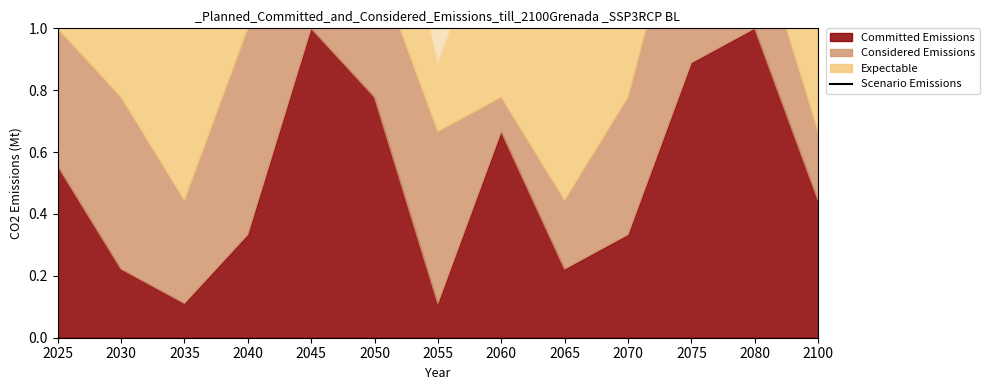

True or false: the data shows 4.6 at 2100.

False